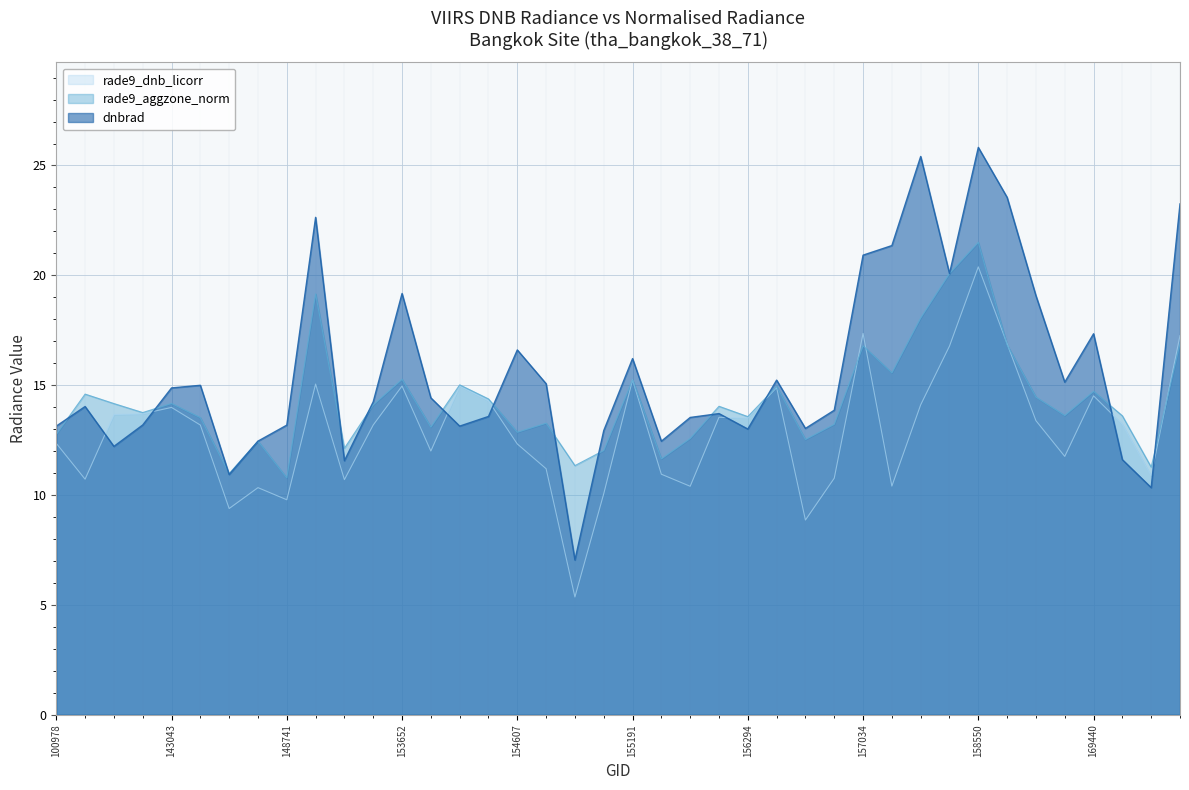

What is the greatest value displayed?

25.8